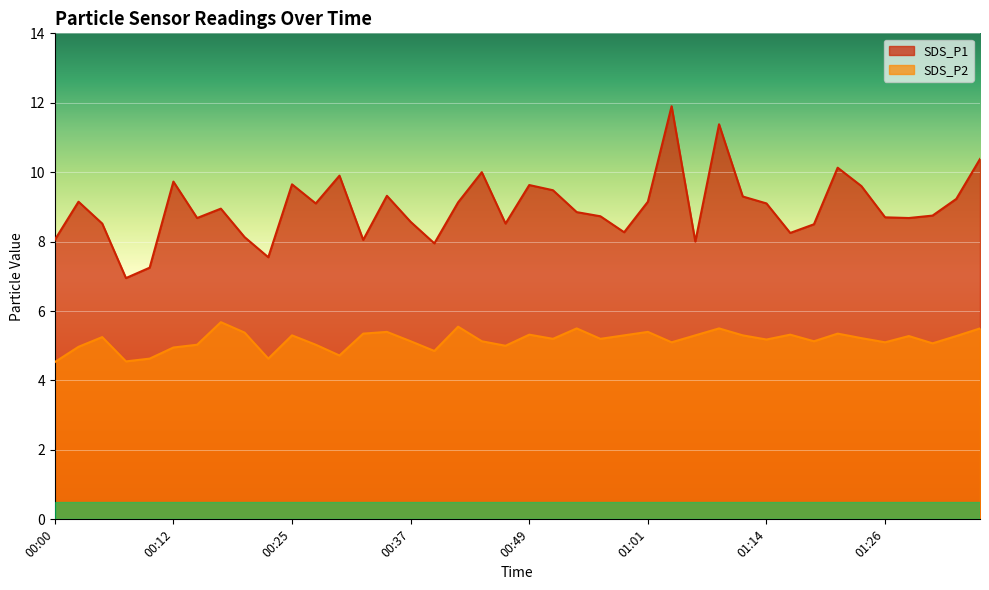

What is the minimum value shown in the chart?

4.5